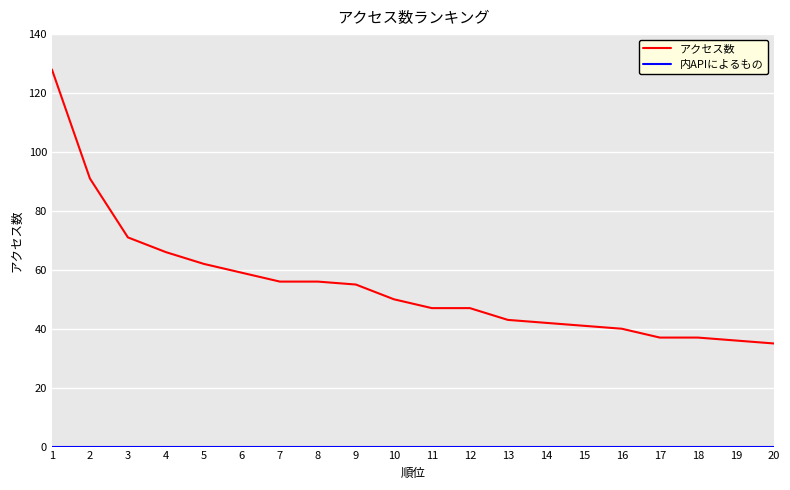

Which series changed the most between 2 and 17?

アクセス数